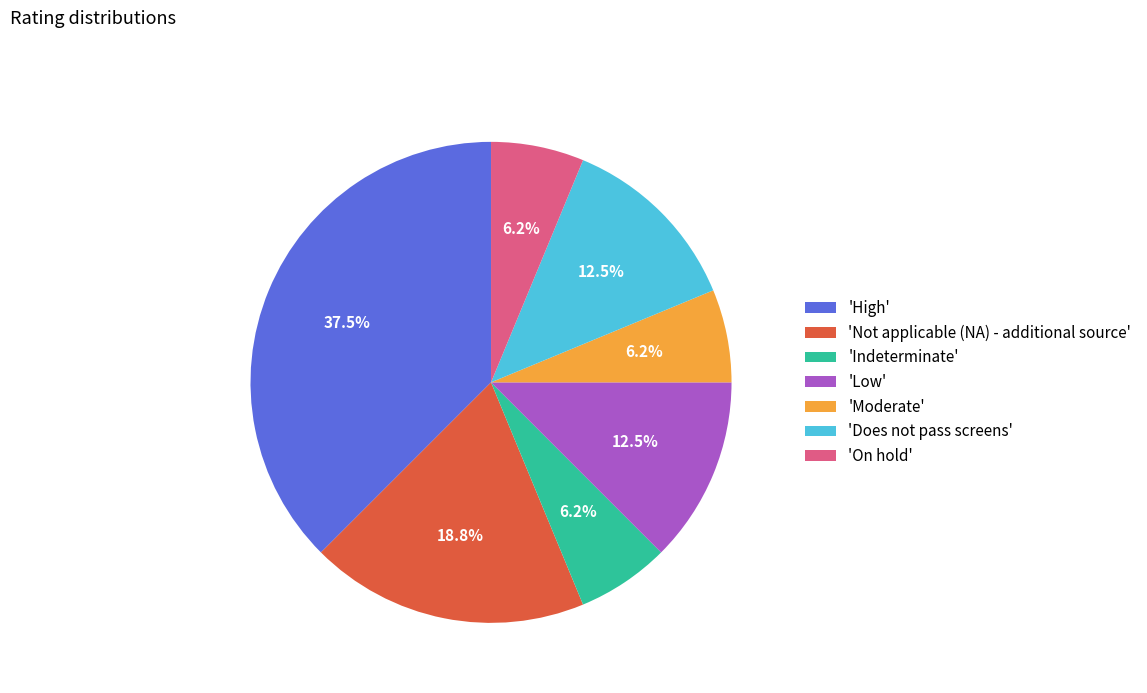

Does any single category account for the majority?

No